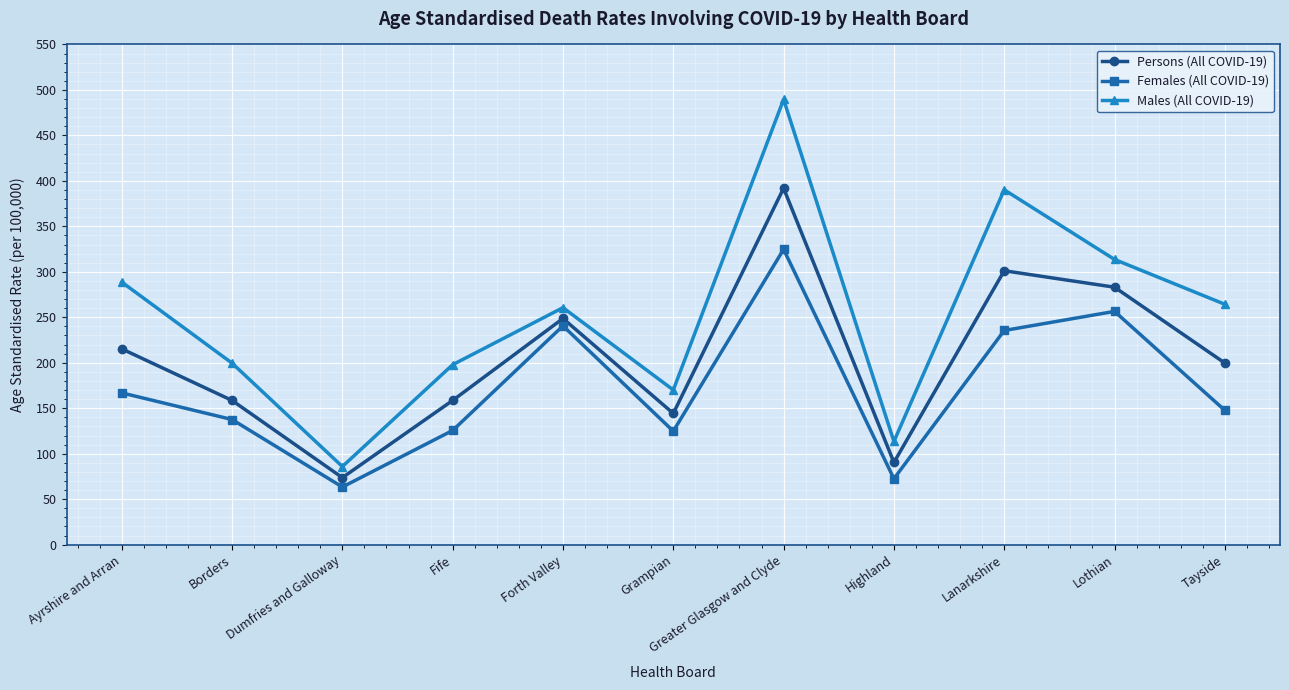

List the series in order of their peak value, highest first.

Males (All COVID-19), Persons (All COVID-19), Females (All COVID-19)